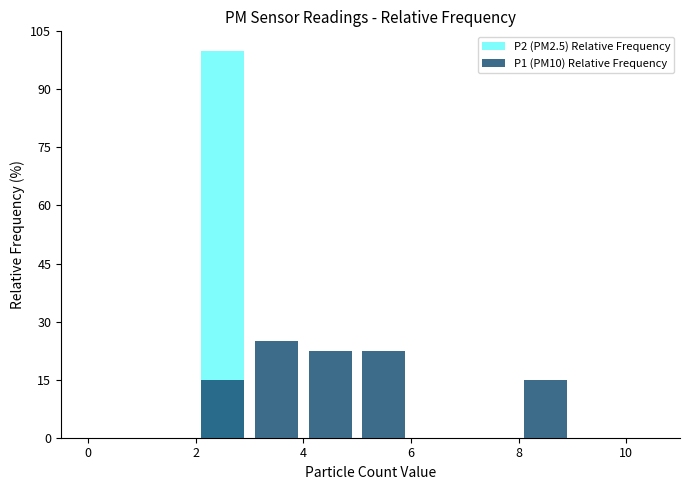

What are all the series names shown in the legend?

P2 (PM2.5) Relative Frequency, P1 (PM10) Relative Frequency